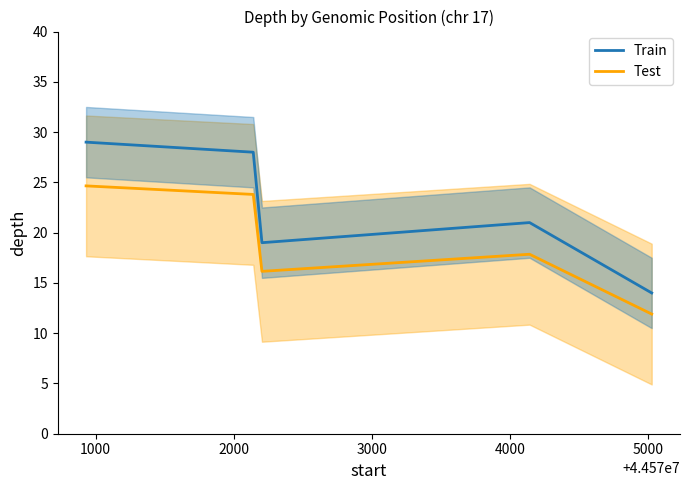

Which series has the widest spread of values?

Train